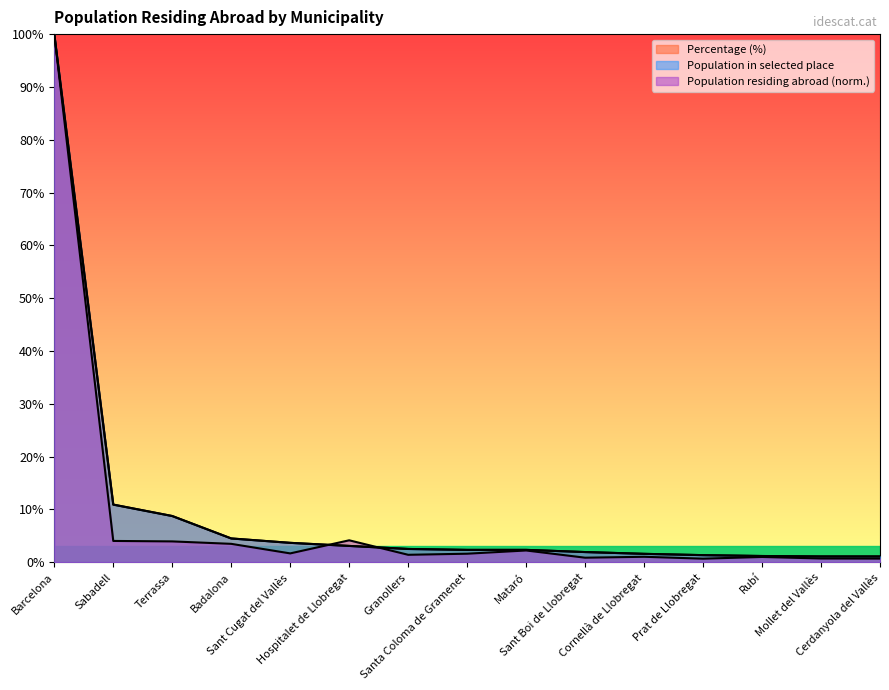

True or false: Percentage and Population residing abroad intersect in this chart.

True